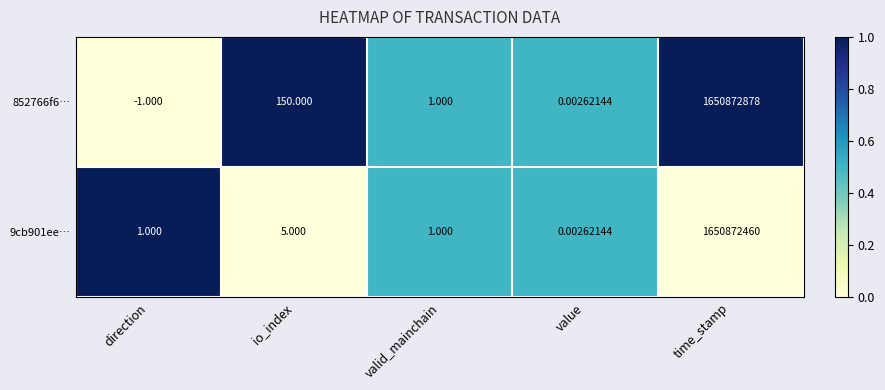

At which category is the sum across all series the highest?

time_stamp